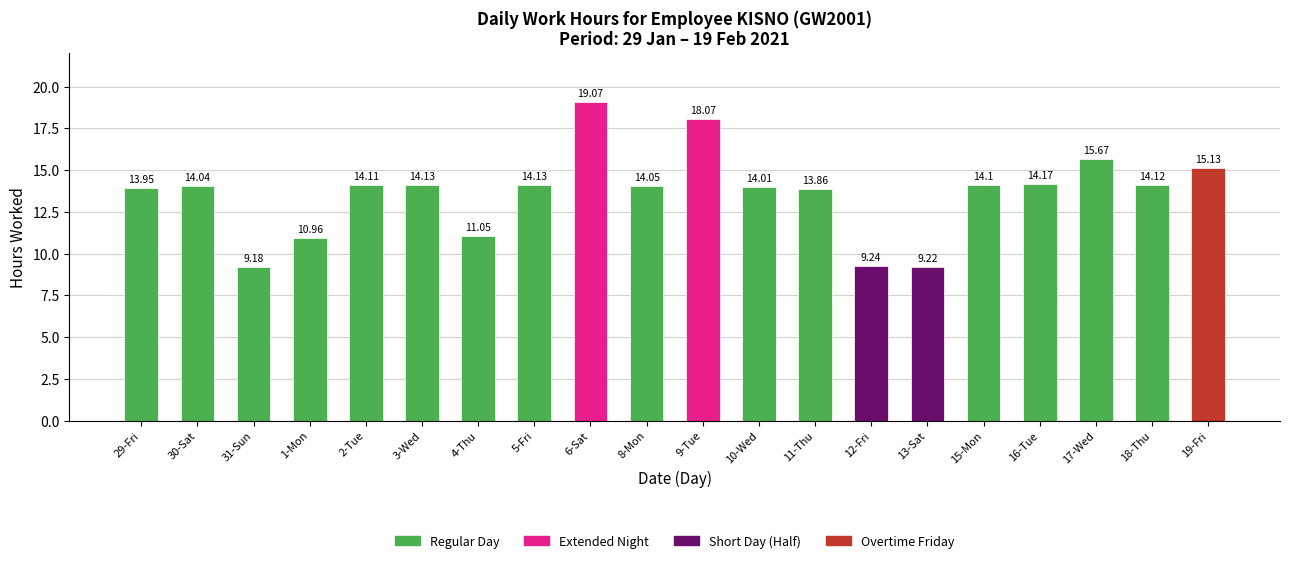

Is it true that the value at 6-Sat is 19.1?

True